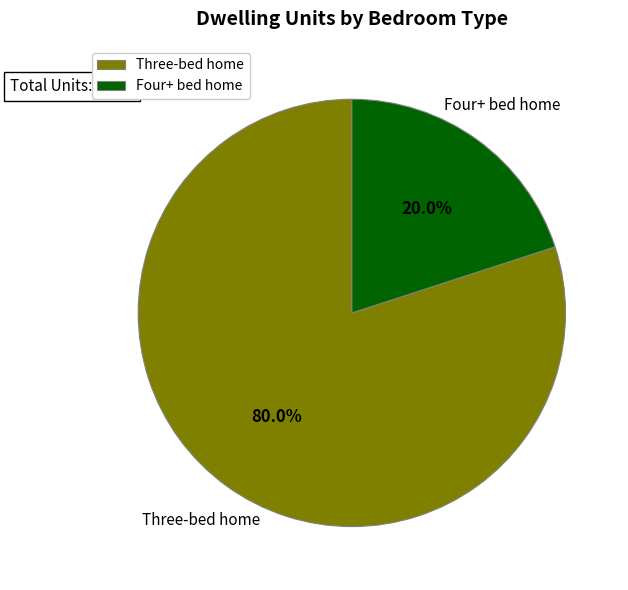

What percentage do Four+ bed home and Three-bed home together represent?

100.0%